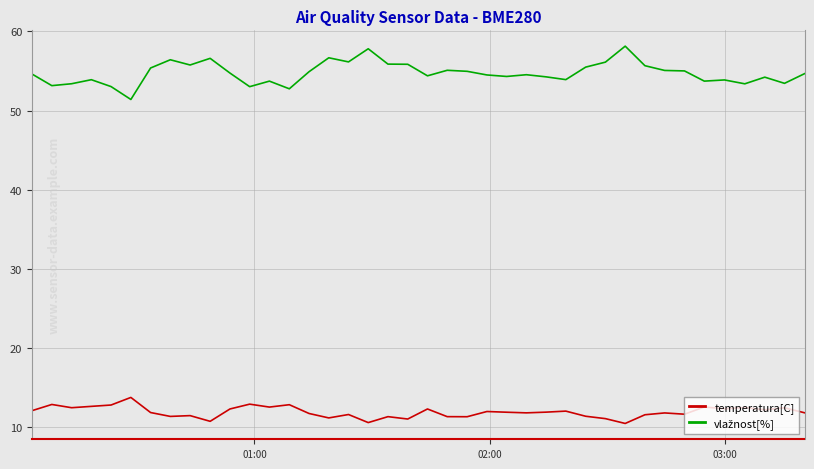

What is the difference between the maximum and minimum values in the temperatura[C] series?

3.3